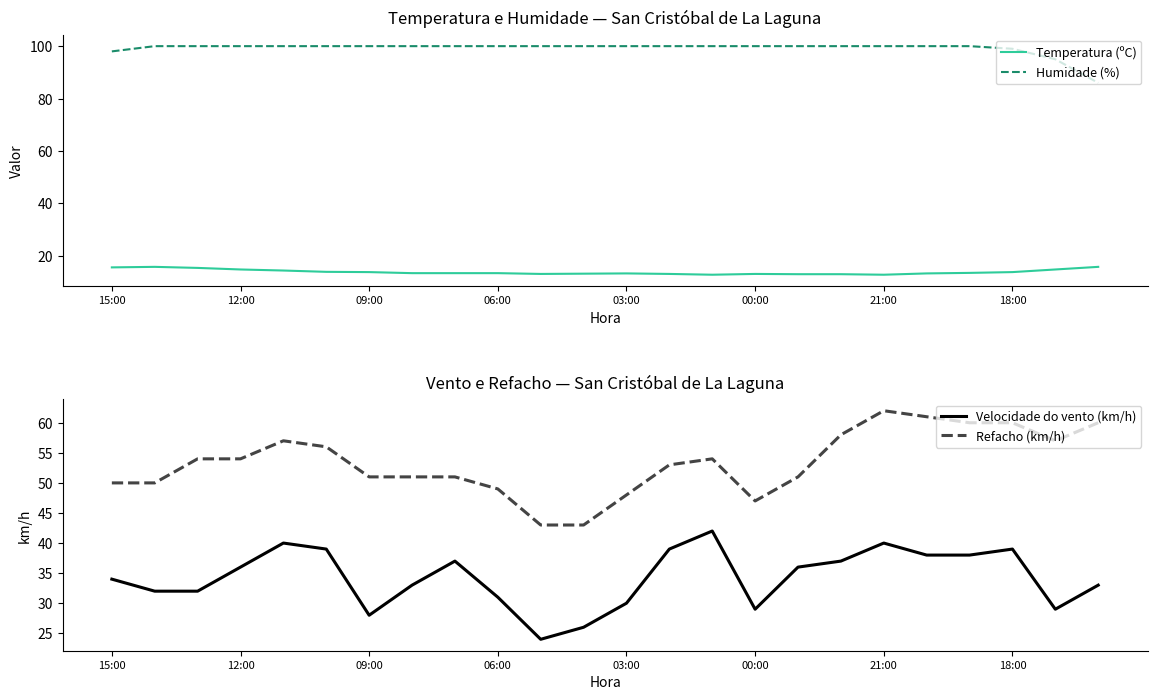

The Refacho (km/h) series shows 87.5 at 22. True or false?

False